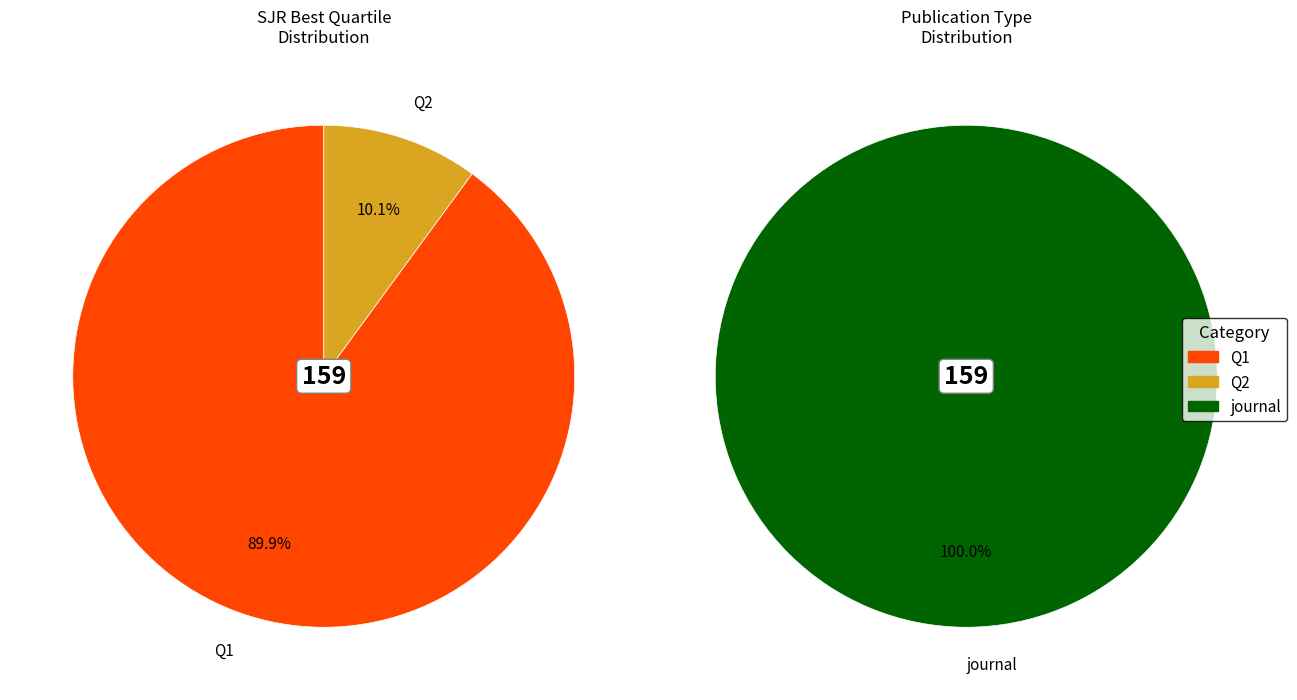

Does any single category account for the majority?

Yes